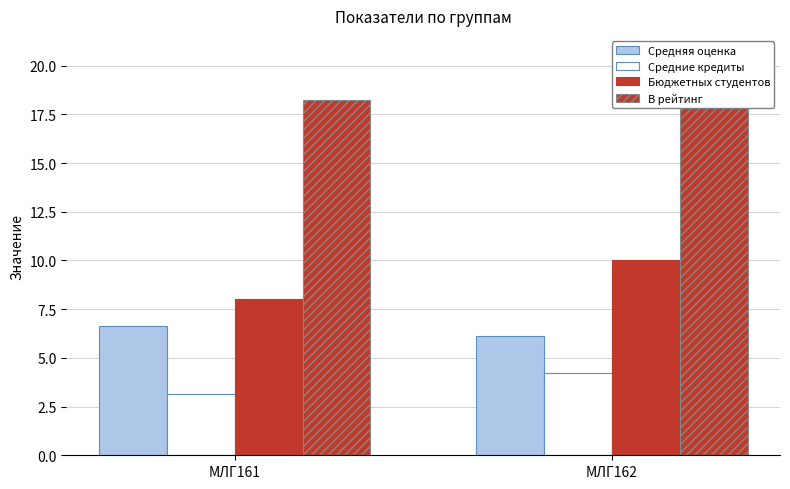

Between МЛГ161 and МЛГ162, which series saw the biggest shift?

В рейтинг